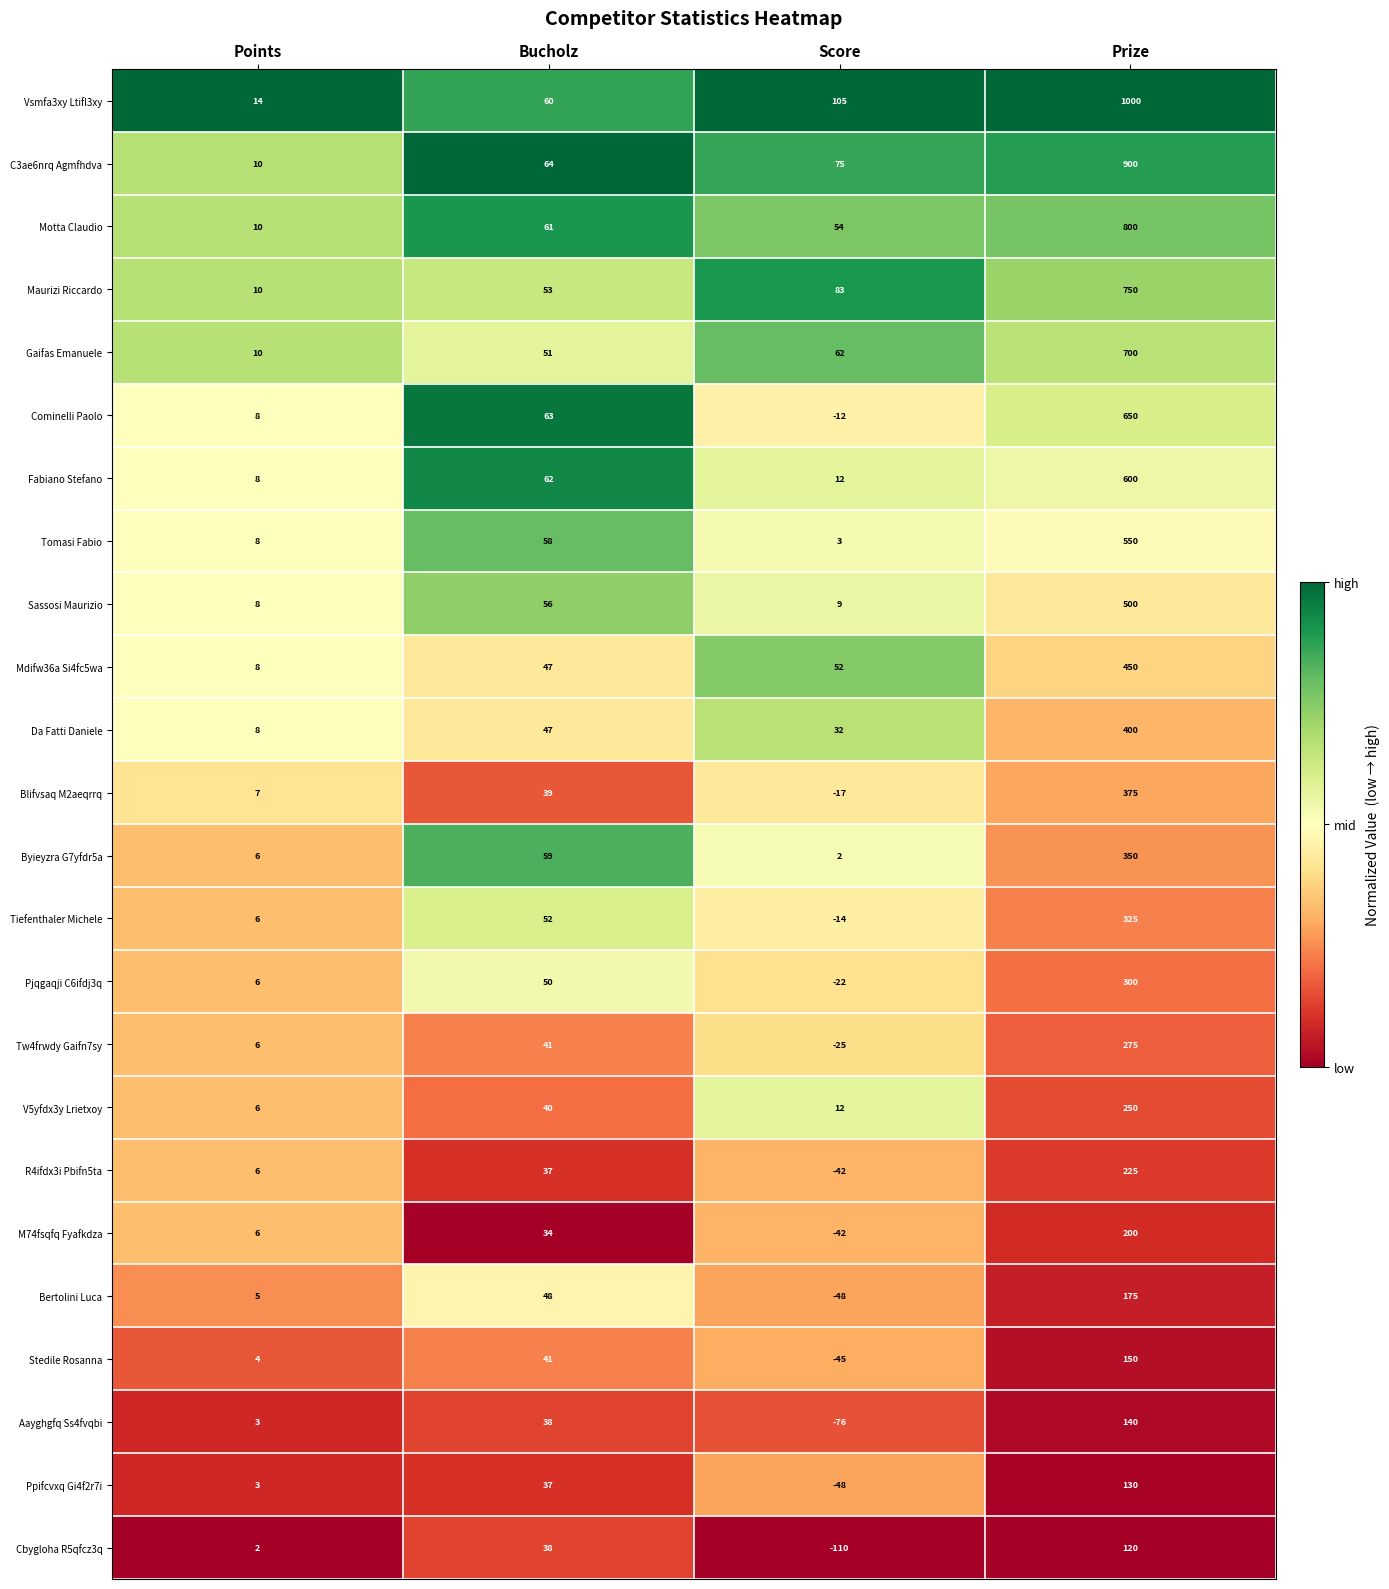

Which category has the lowest value in the Blifvsaq M2aeqrrq series?

Score